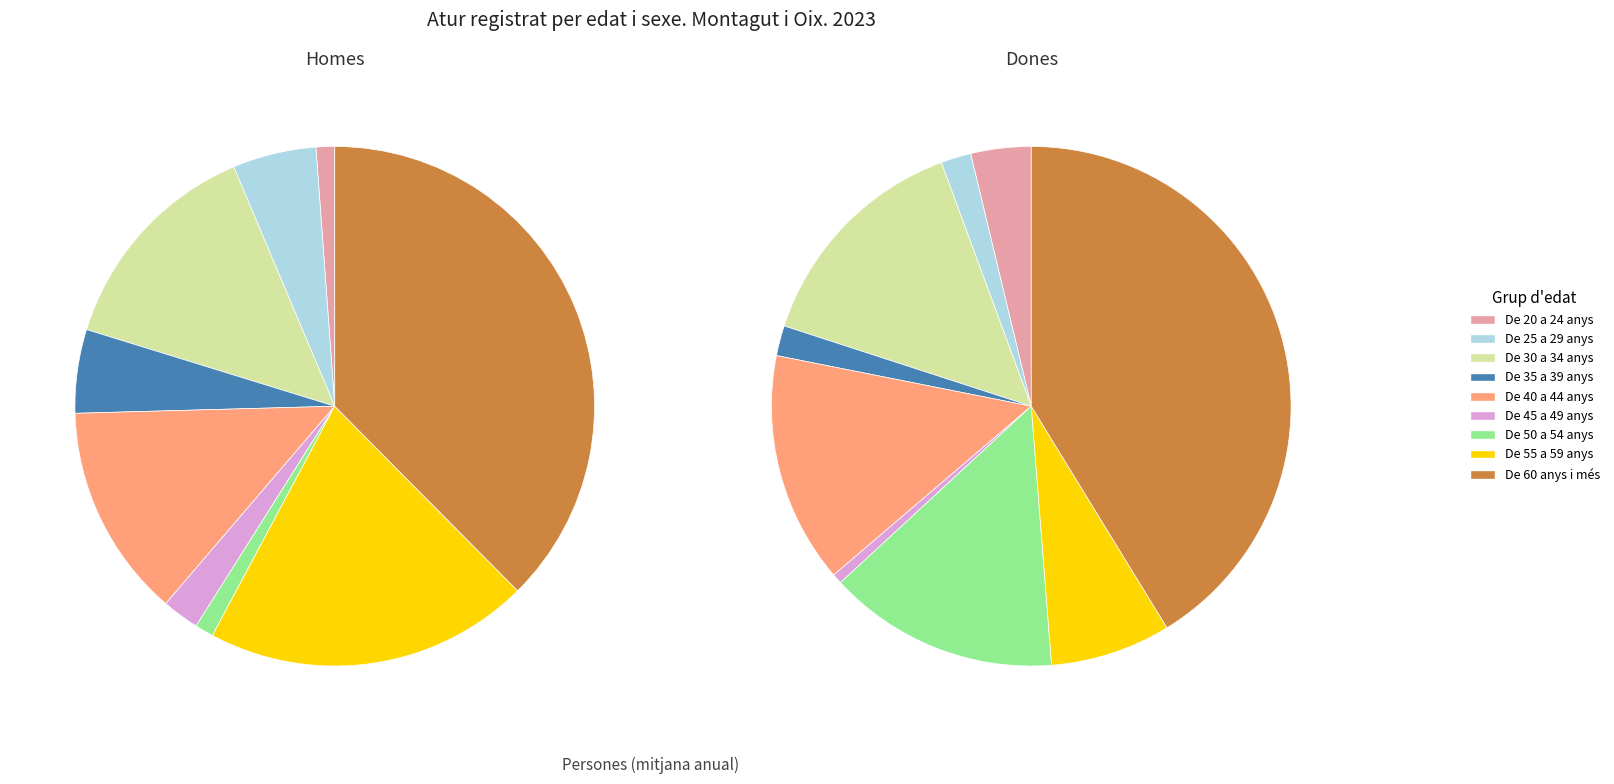

To the nearest percent, what is the difference between the largest and smallest slice percentages?

38%